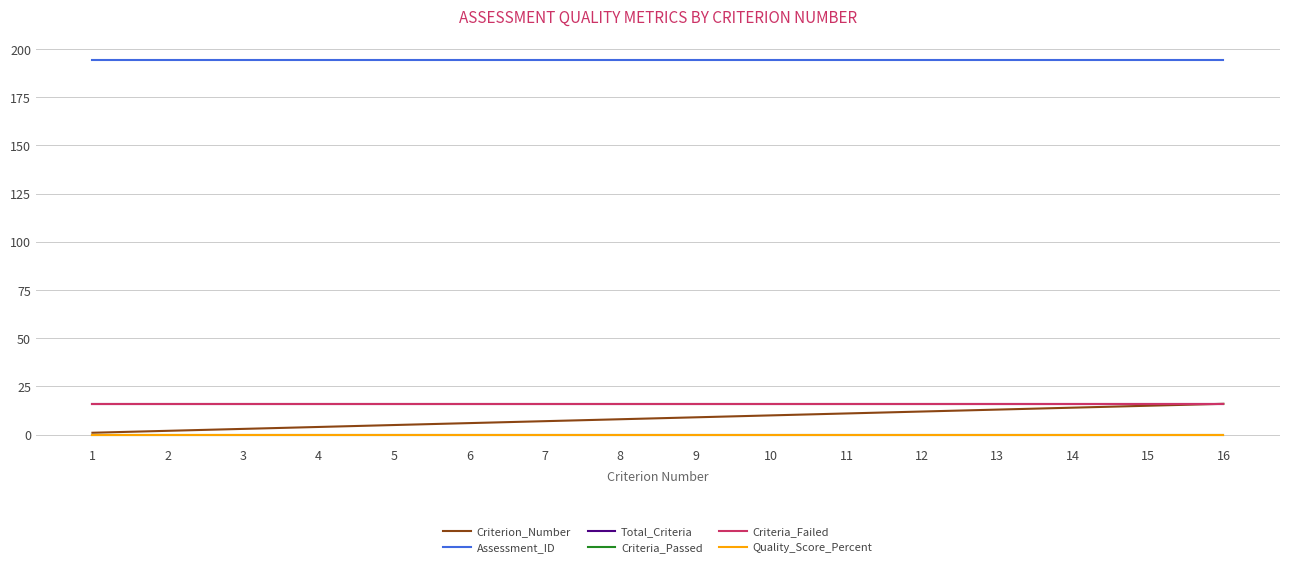

At which label does Quality_Score_Percent reach its minimum?

1